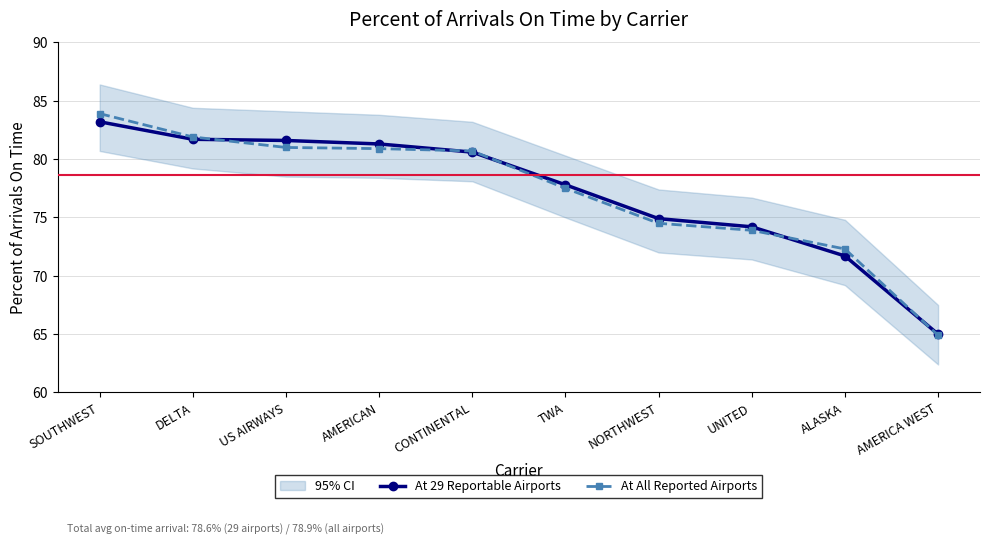

What is the label of the 4th point from the left?

AMERICAN